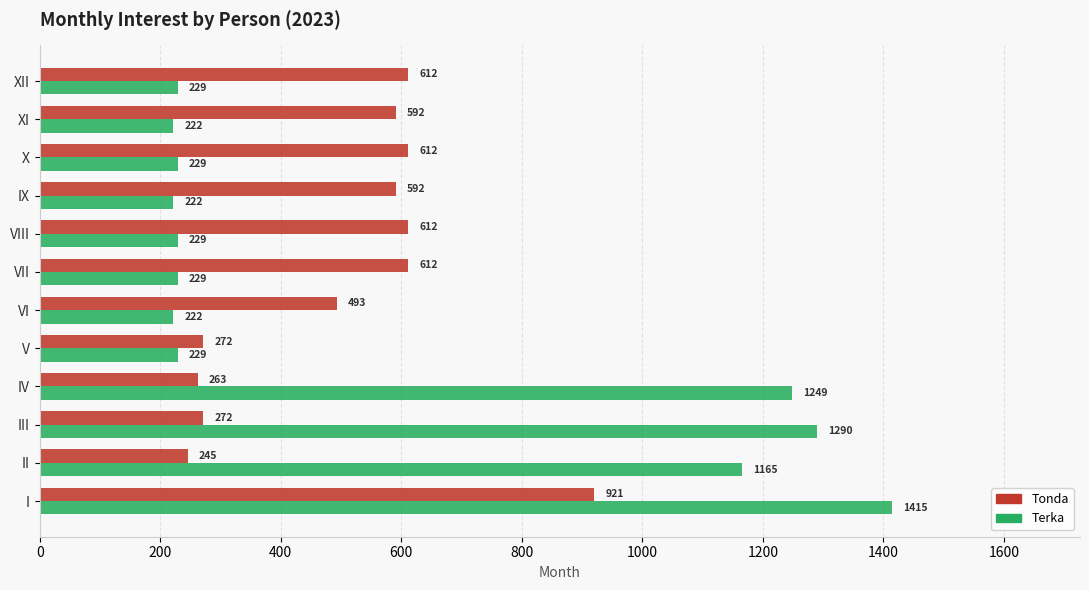

Is it true that Terka equals 1290.2 at III?

True